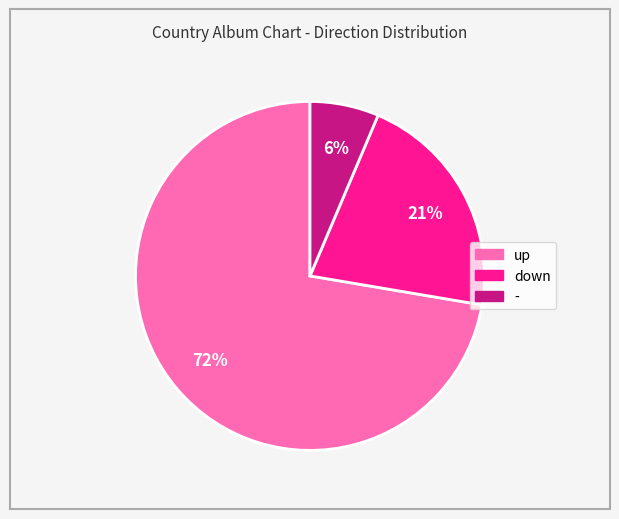

Do down and - together represent more than half of the pie?

No